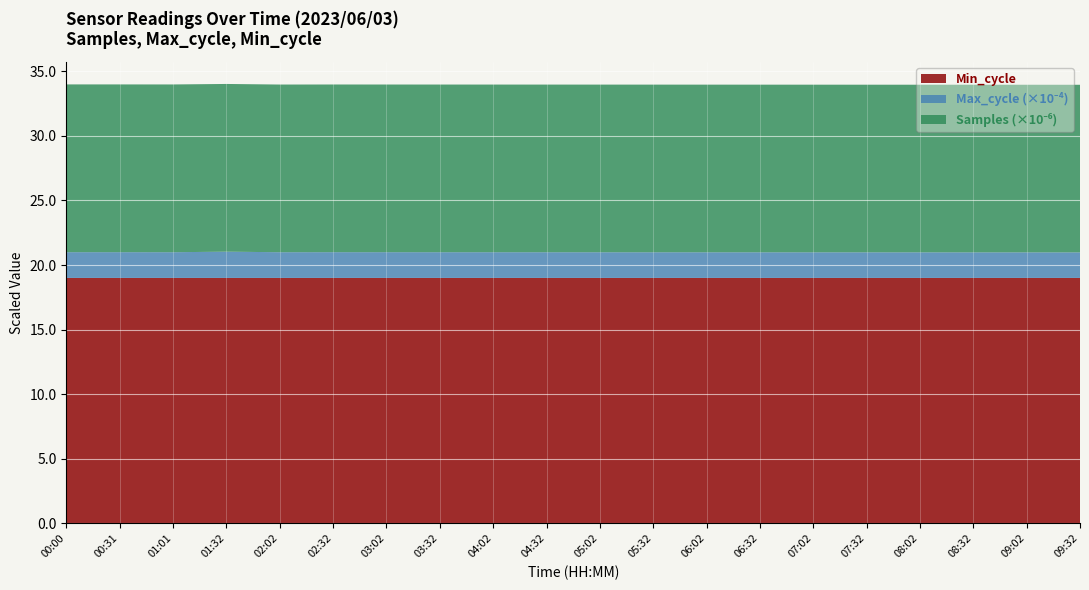

Reading right to left, extract all data points from this chart.

Min_cycle: 19	19	19	19	19	19	19	19	19	19	19	19	19	19	19	19	19	19	19	19
Samples: 12975000	12975500	12976000	12976500	12977000	12977500	12978000	12978500	12979000	12979500	12980000	12980500	12981000	12982000	12982588	12981262	12984909	12987692	12987445	12989474
Max_cycle: 19800	19810	19820	19830	19840	19850	19860	19870	19880	19890	19900	19910	19920	19930	19944	19919	20338	19919	19949	19939